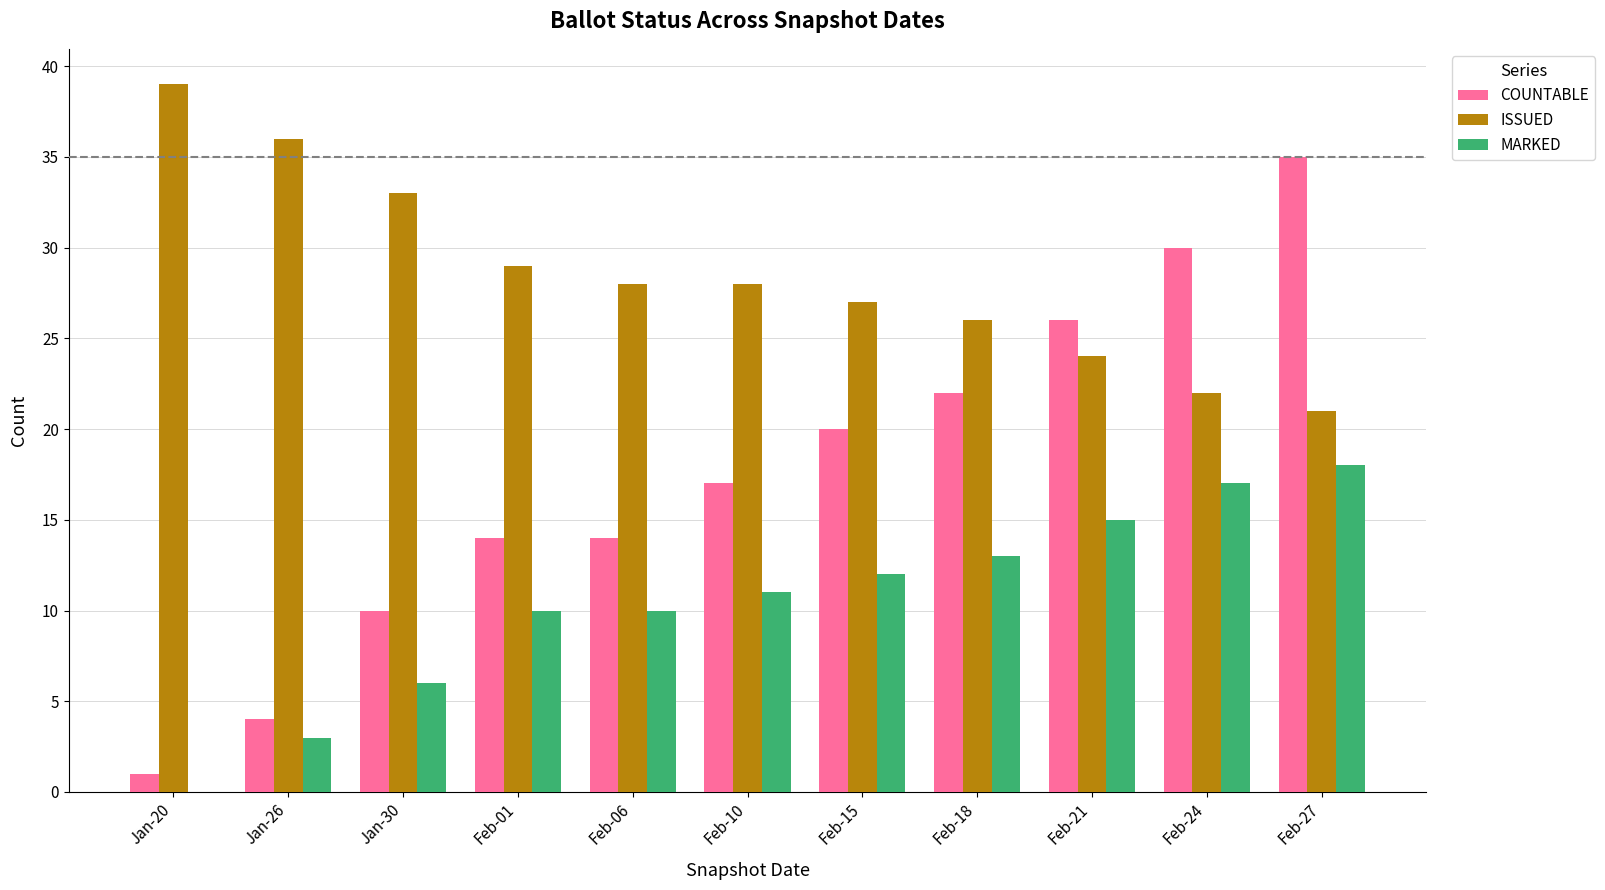

What is the average value of the ISSUED series?

28